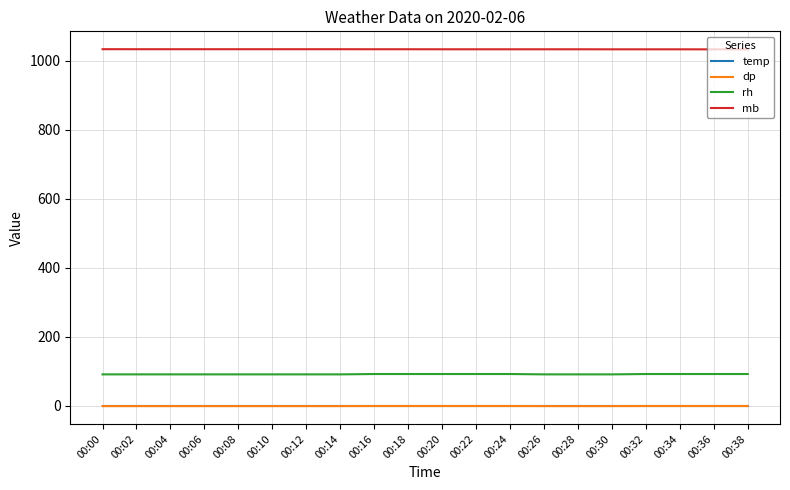

What are all the series names shown in the legend?

temp, dp, rh, mb